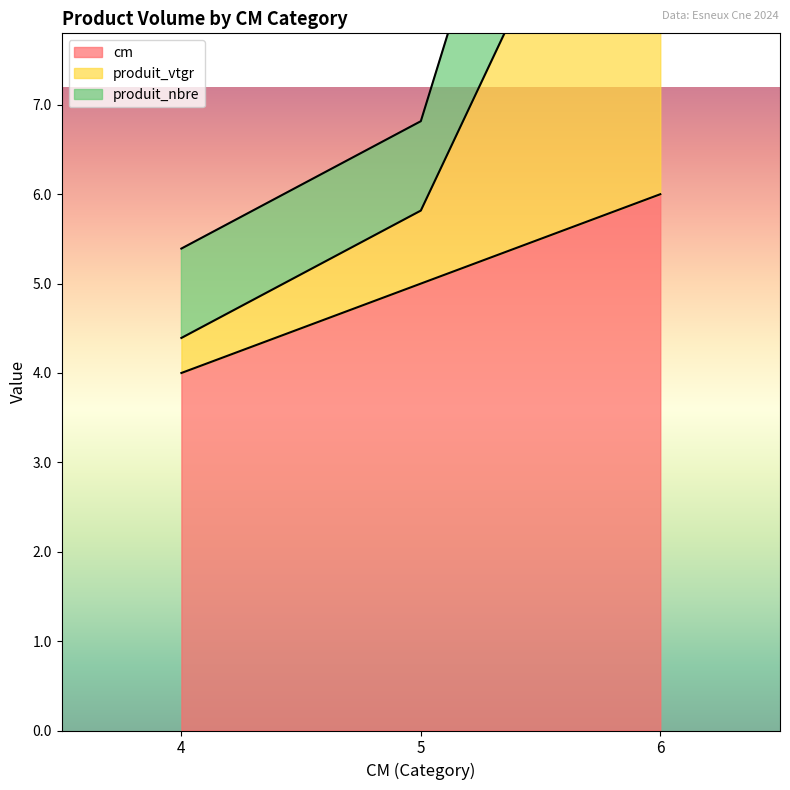

What is the spread (max minus min) of values at 5?

1.8